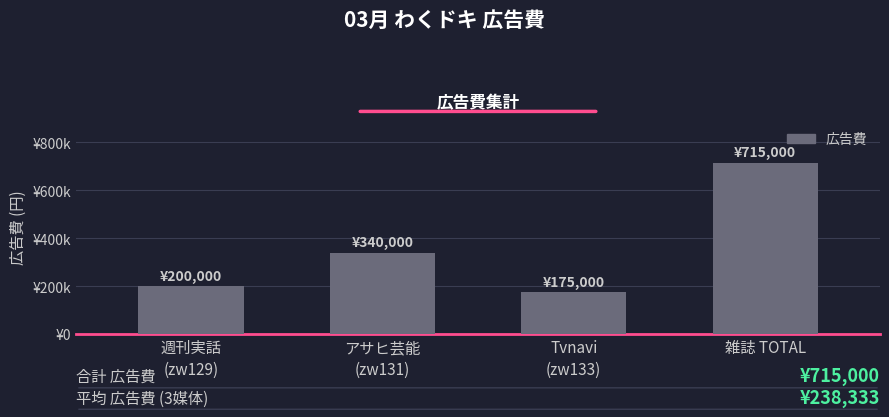

How many values are below 340000?

2